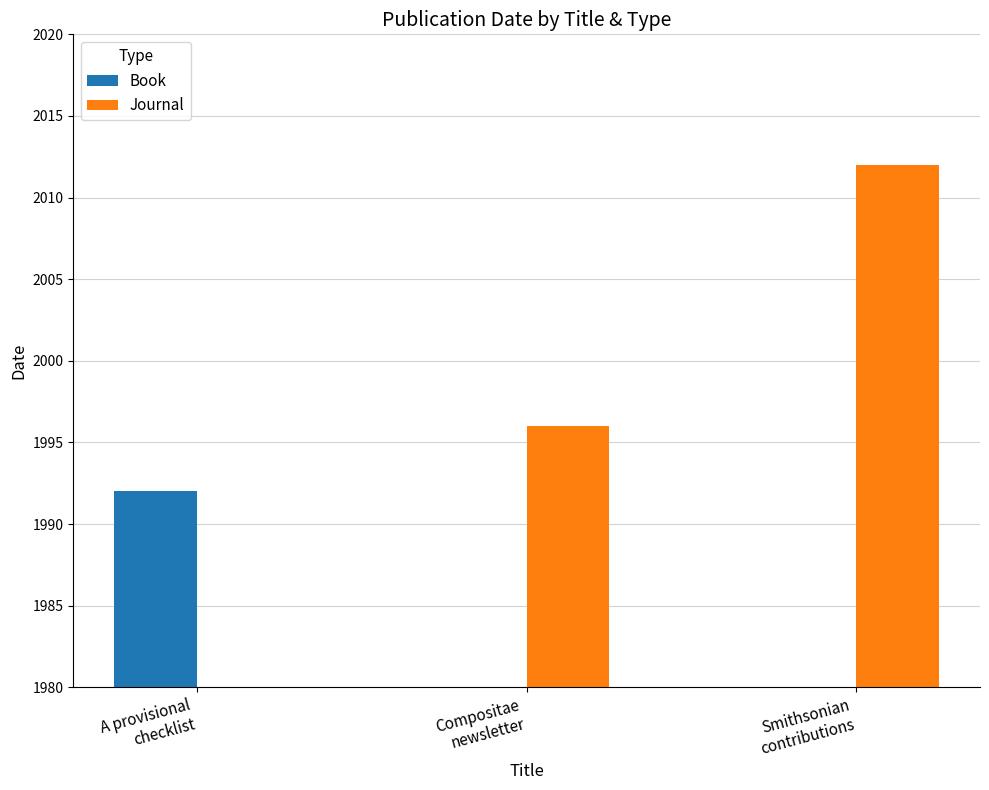

Reading left to right, what are all the values shown in this chart?

Book: A provisional
checklist=1992	Compositae
newsletter=0	Smithsonian
contributions=0
Journal: A provisional
checklist=0	Compositae
newsletter=1996	Smithsonian
contributions=2012